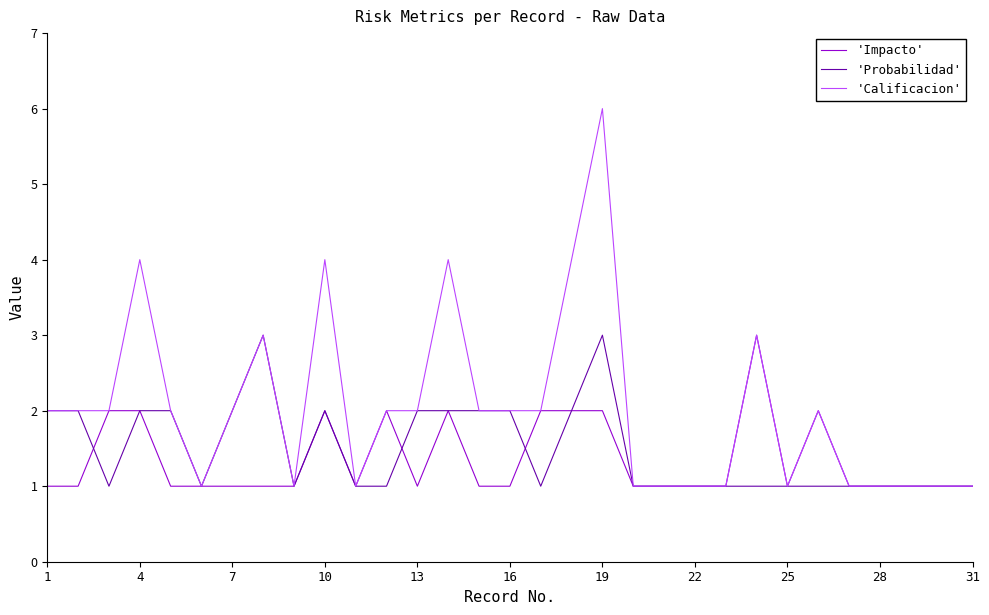

Rank the series by their average value, from highest to lowest.

'Calificacion', 'Probabilidad', 'Impacto'